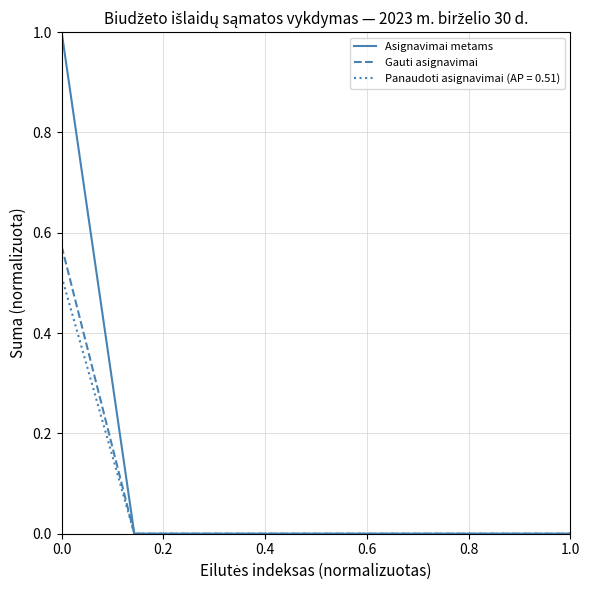

Rank the series by their maximum value, from highest to lowest.

Asignavimai metams, Gauti asignavimai, Panaudoti asignavimai (AP = 0.51)